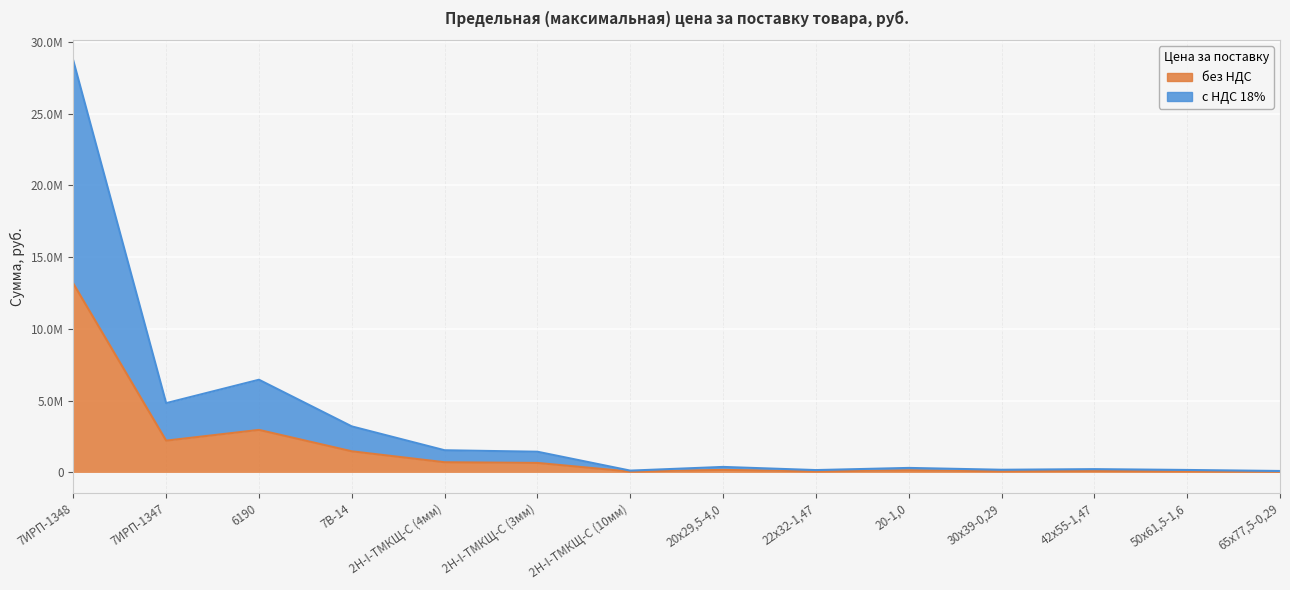

Which series has the largest range (max minus min)?

с НДС 18%